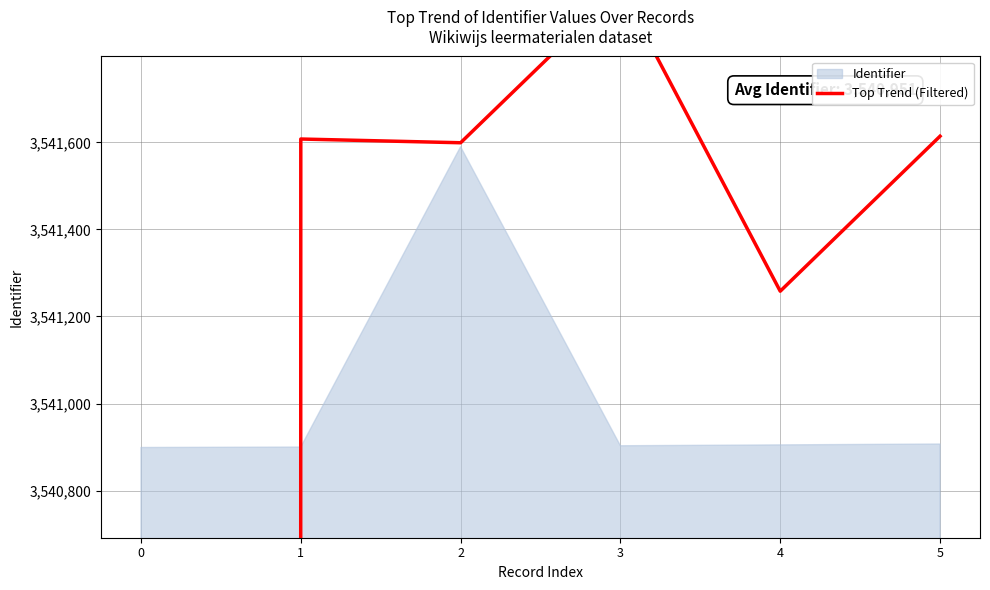

At which category does the chart reach its peak across all series?

3